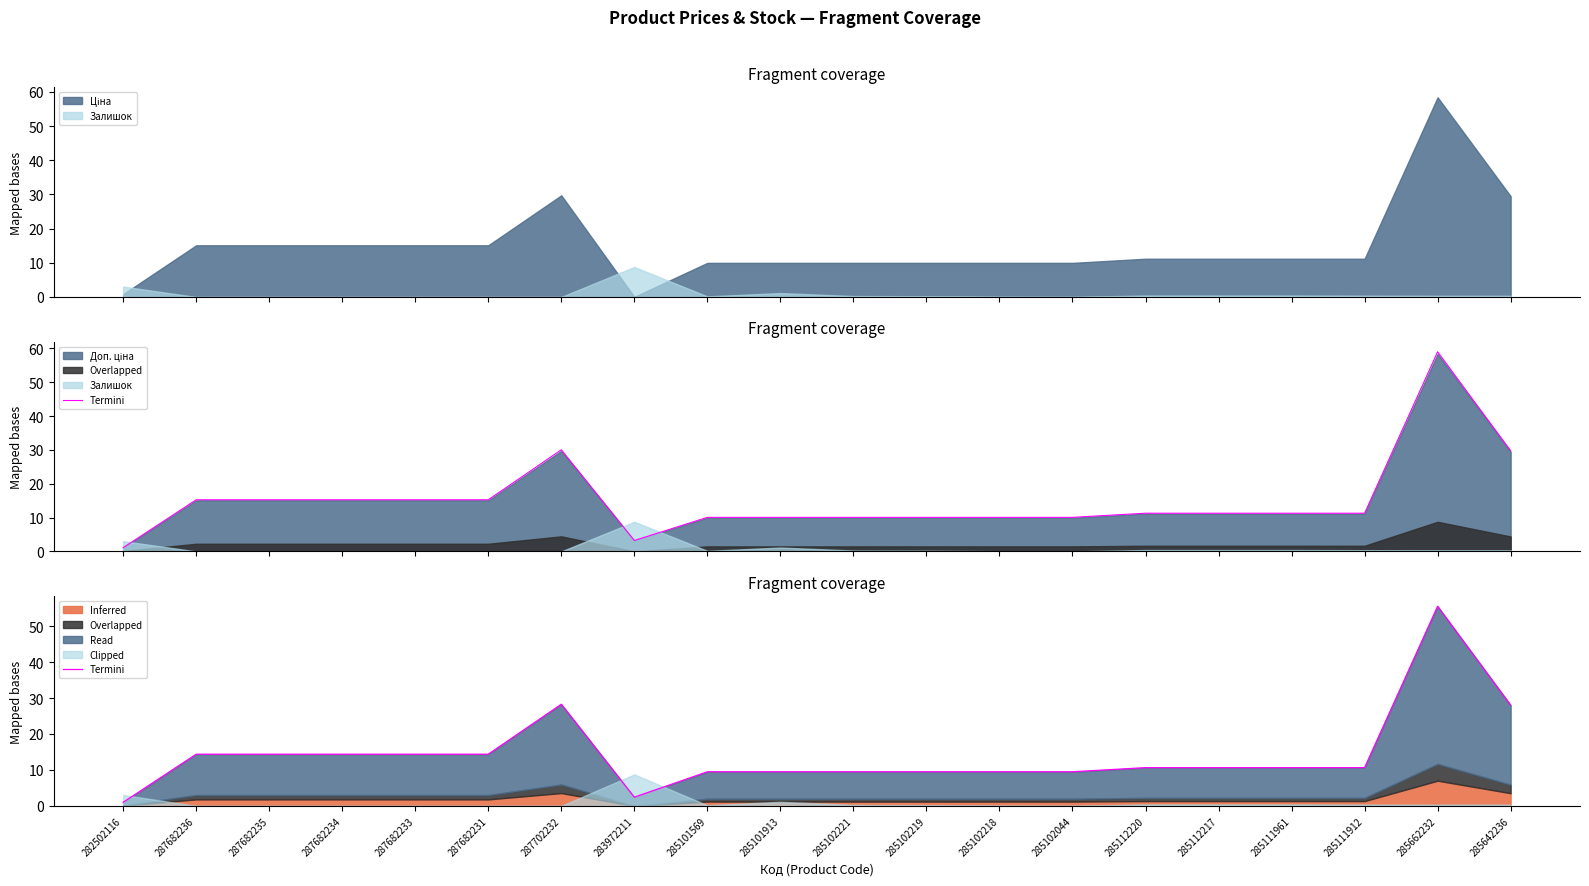

Reading left to right, extract all data points from this chart.

1.0	14.4	14.4	14.4	14.4	14.4	28.3	2.4	9.5	9.5	9.5	9.5	9.5	9.5	10.6	10.6	10.6	10.6	55.5	28.0